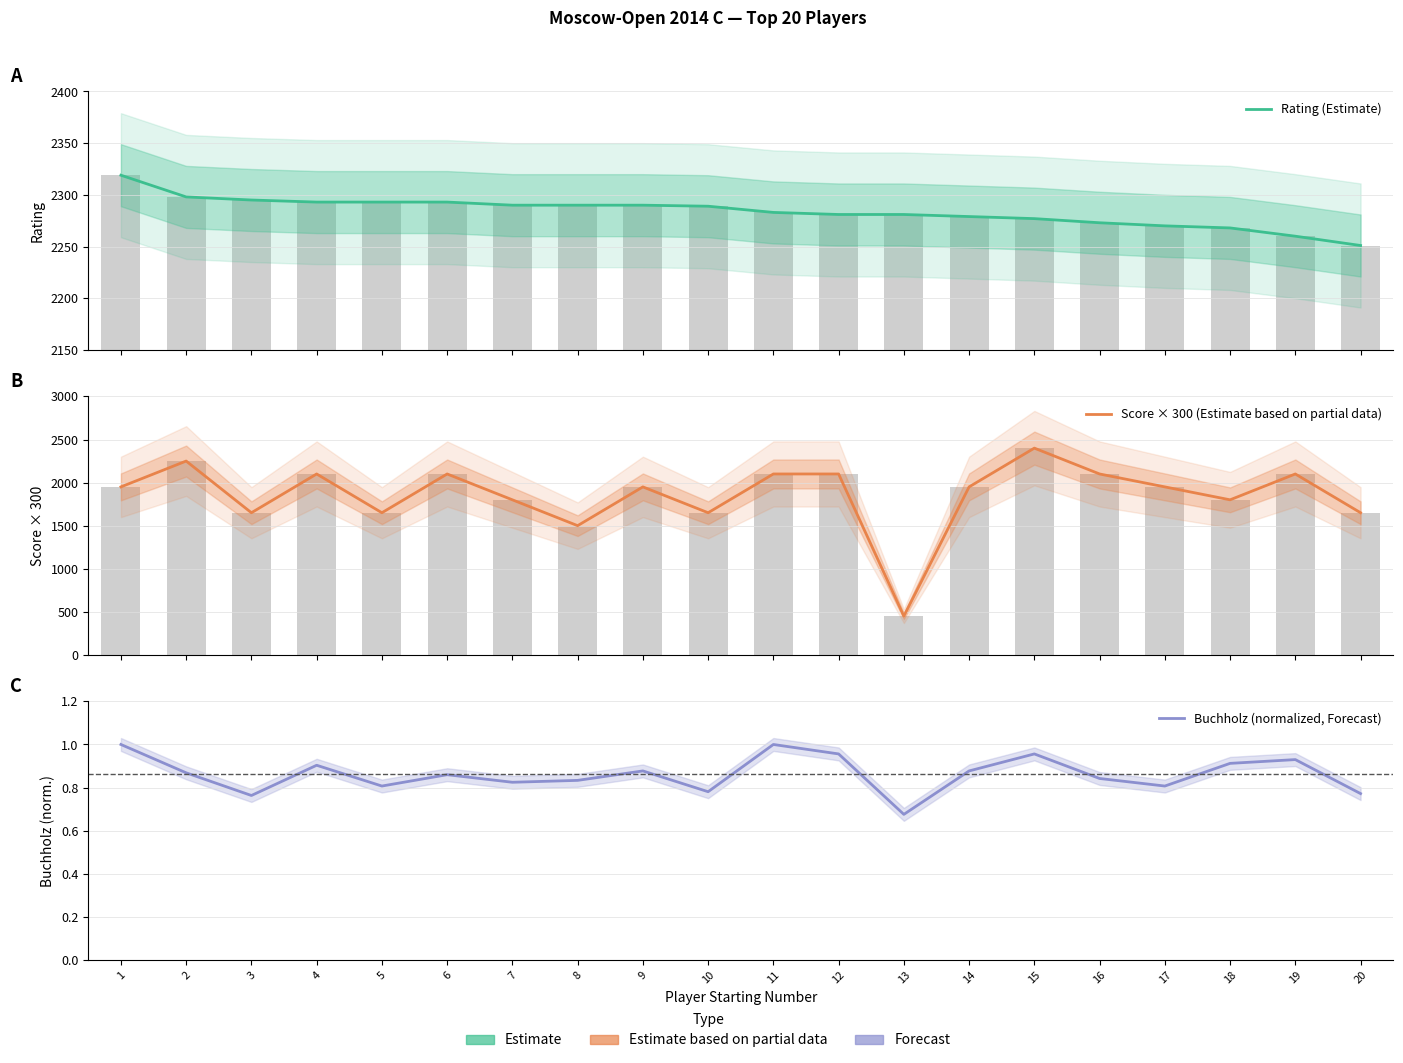

True or false: Buchholz (normalized, Forecast) has a value of 0.9 at 4.

True